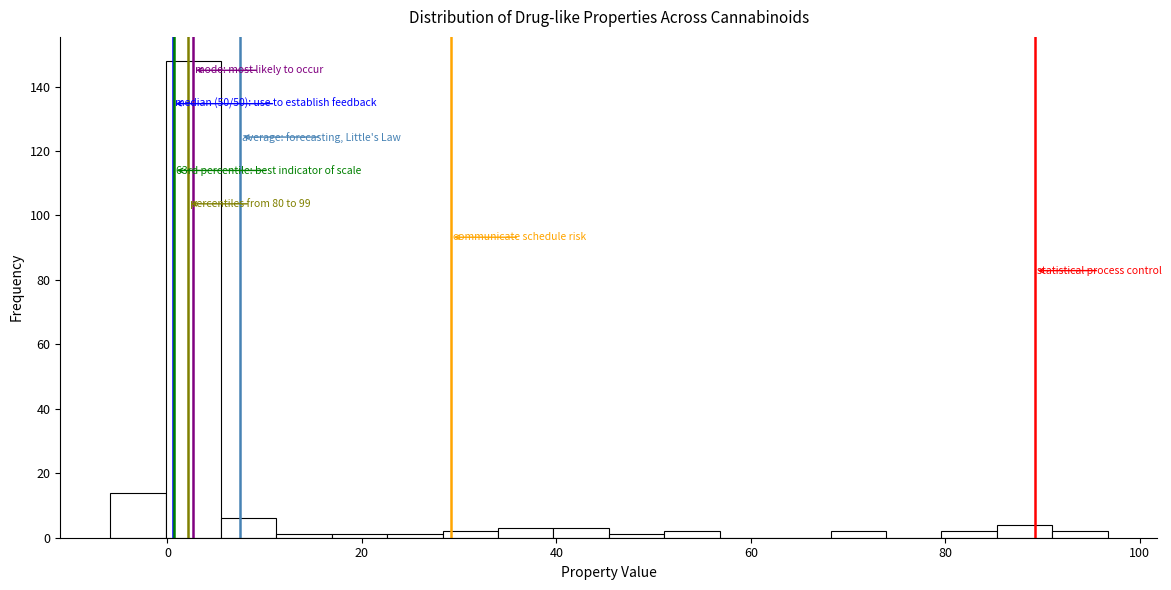

Read against the x-axis, roughly where is the centre of the tallest bar?

2